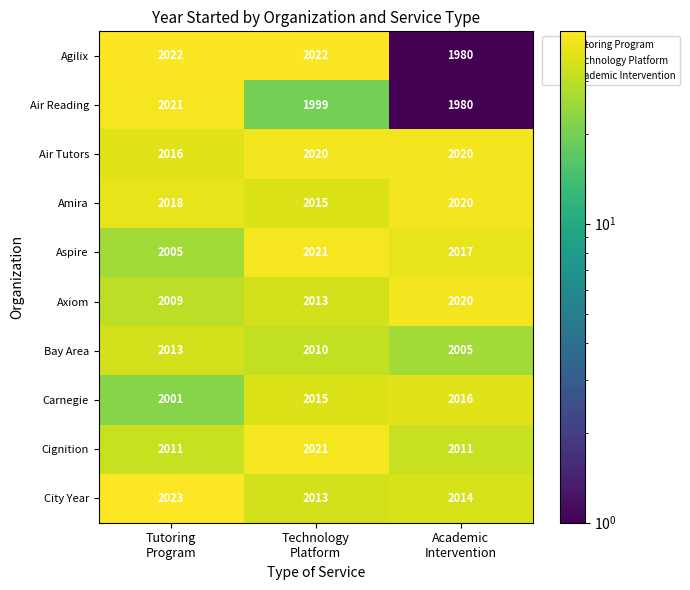

At how many categories does at least one series exceed 1998?

3